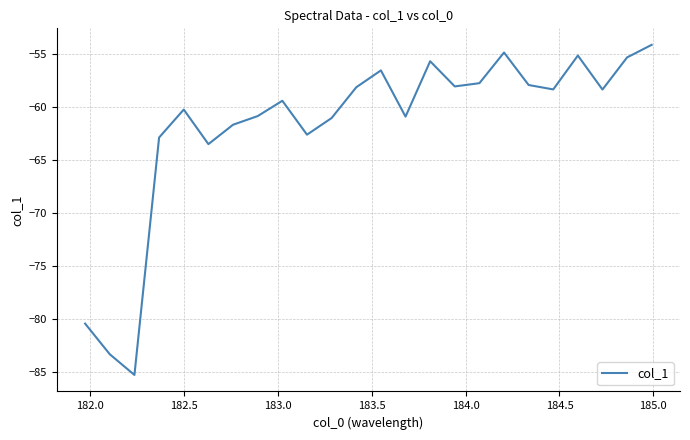

What is the difference between the maximum and minimum values?

31.2